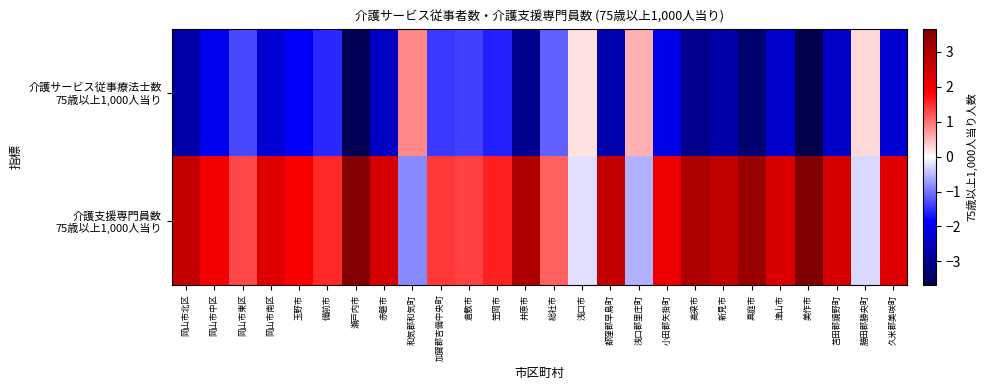

At which category does the chart reach its peak across all series?

美作市